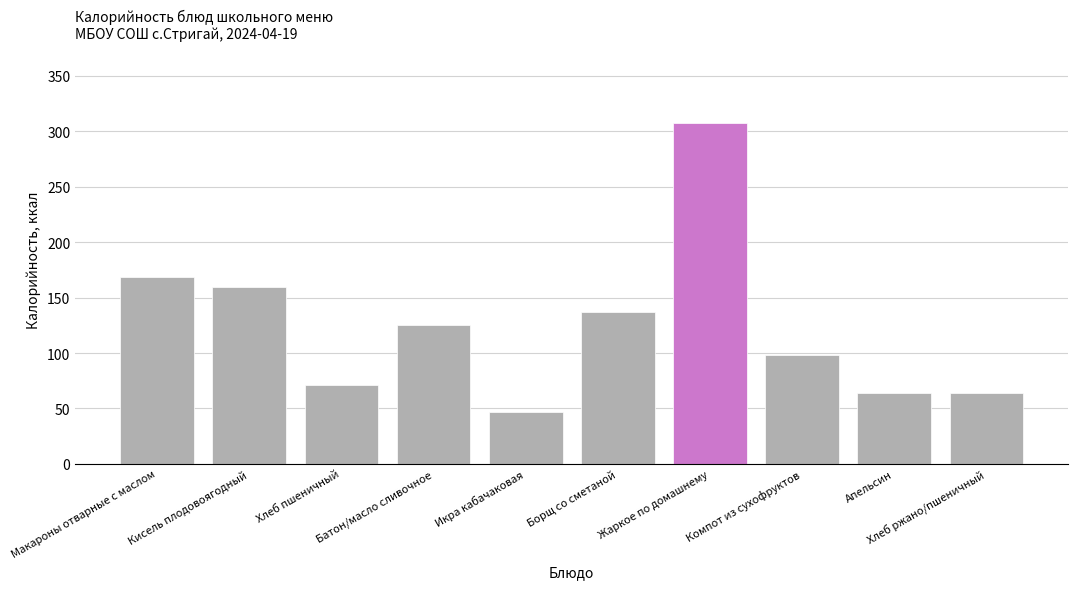

What is the label of the 10th bar from the right?

Макароны отварные с маслом